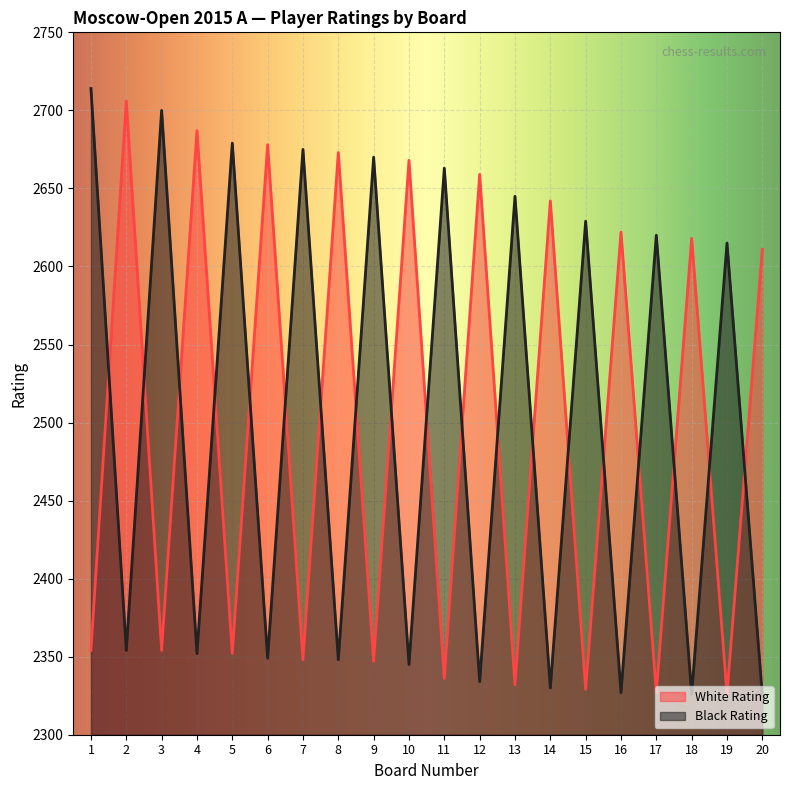

What is the difference between the second highest and second lowest values in the Black Rating series?

374